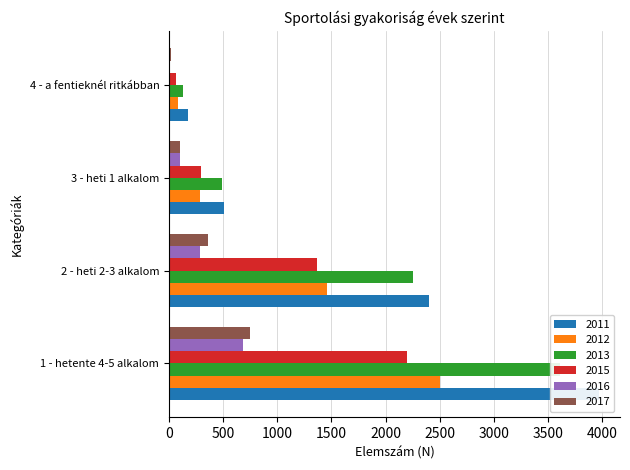

The value of 2011 at 4 - a fentieknél ritkábban is 171. True or false?

True